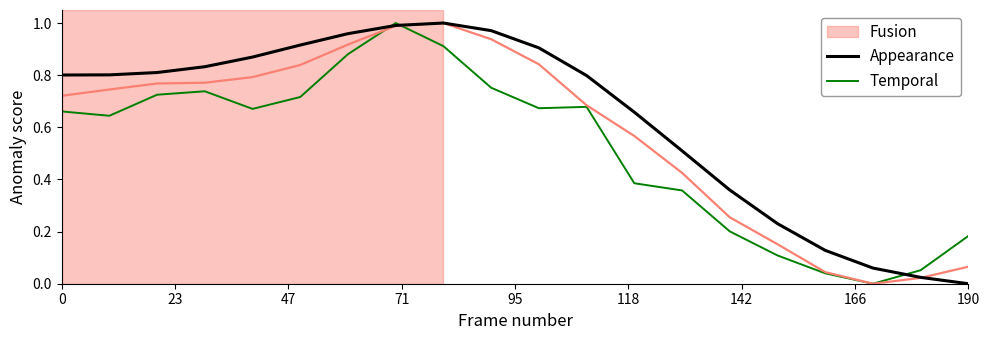

What is the greatest value displayed?

1.0